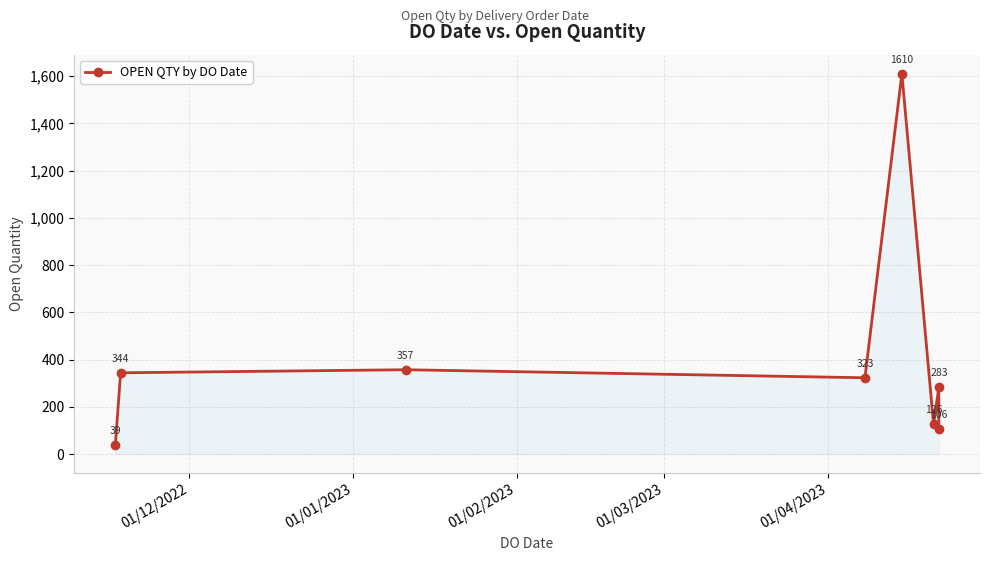

Reading left to right, transcribe all the data shown in this chart.

39	344	357	323	1610	126	283	106